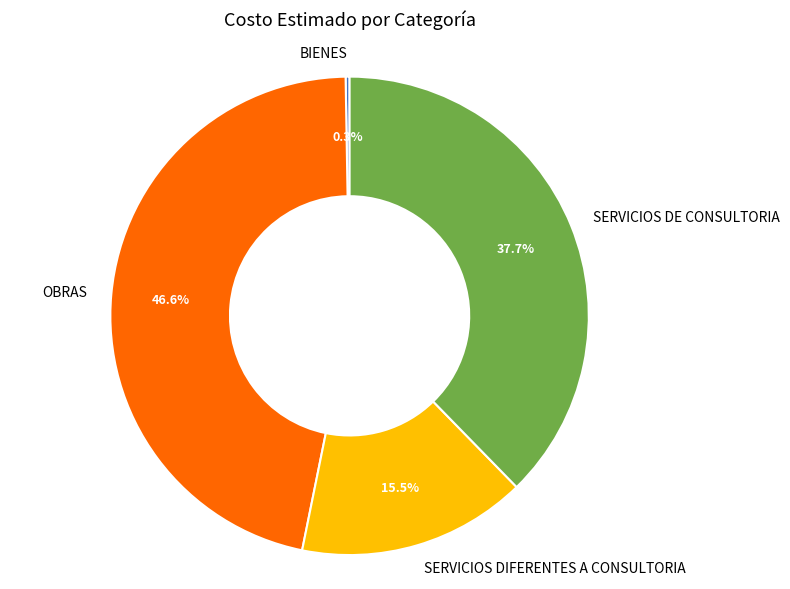

Is it true that SERVICIOS DE CONSULTORIA is 43% of the pie?

False